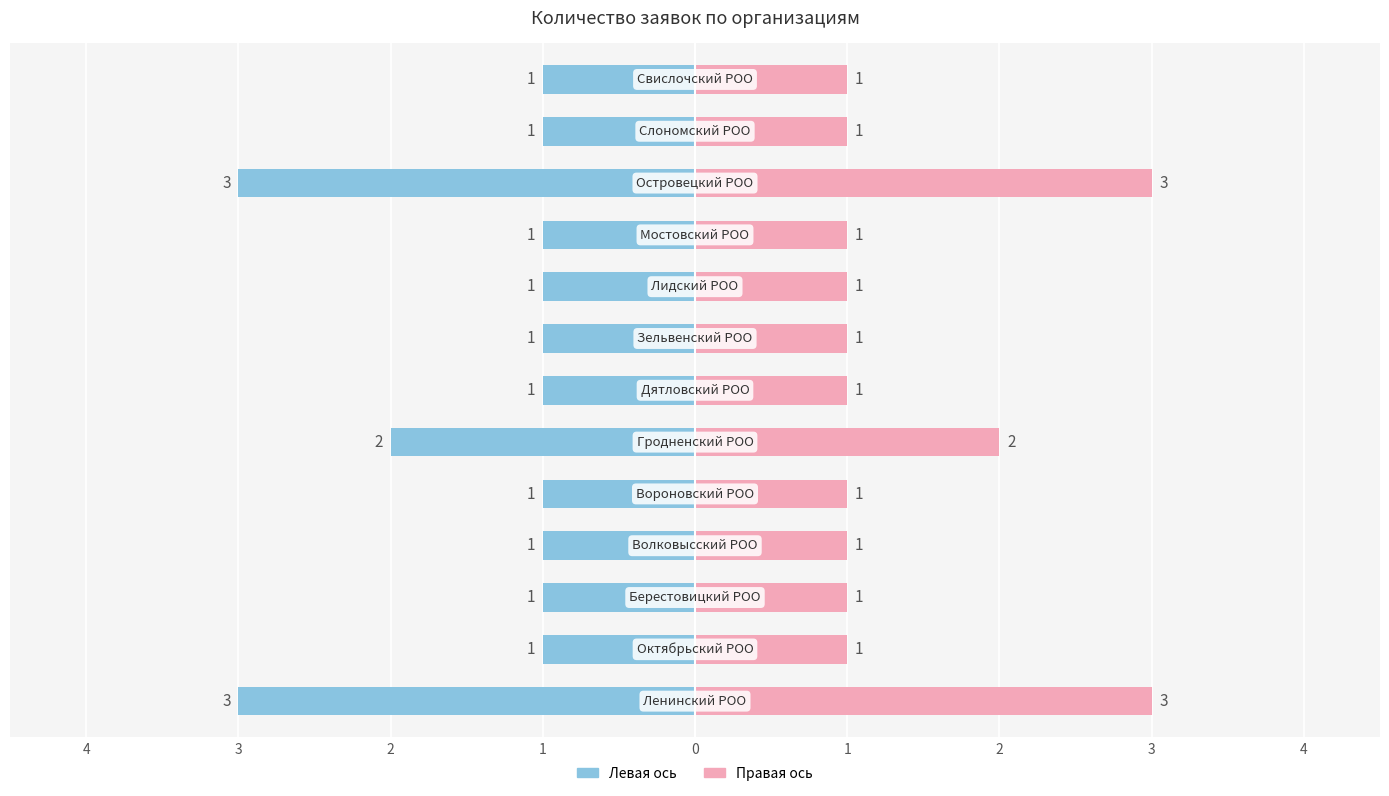

Reading left to right, what are all the values shown in this chart?

Количество заявок (лево): -3	-1	-1	-1	-1	-2	-1	-1	-1	-1	-3	-1	-1
Количество заявок: 3	1	1	1	1	2	1	1	1	1	3	1	1